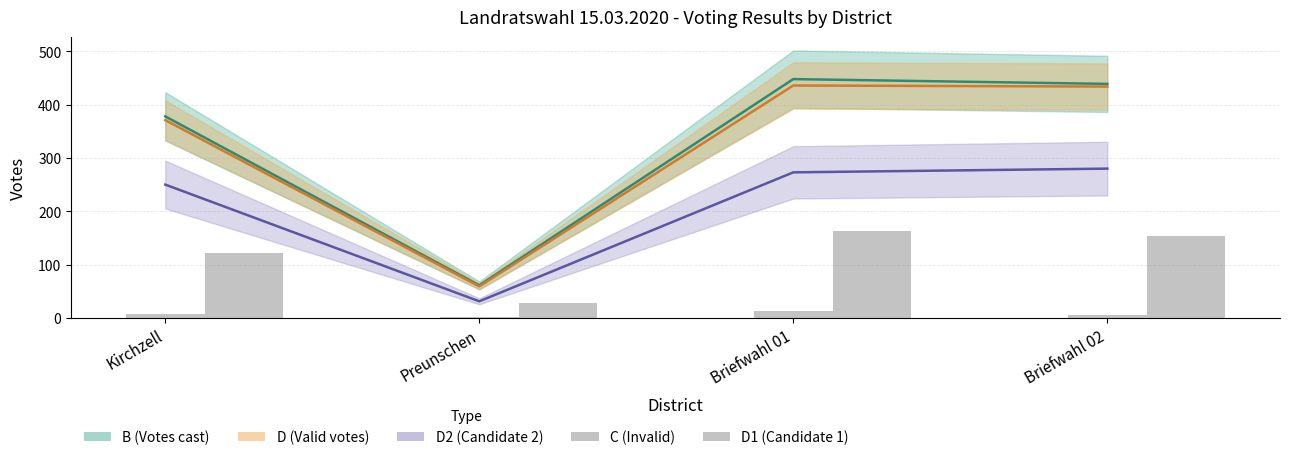

What is the label of the 4th bar from the right?

Kirchzell